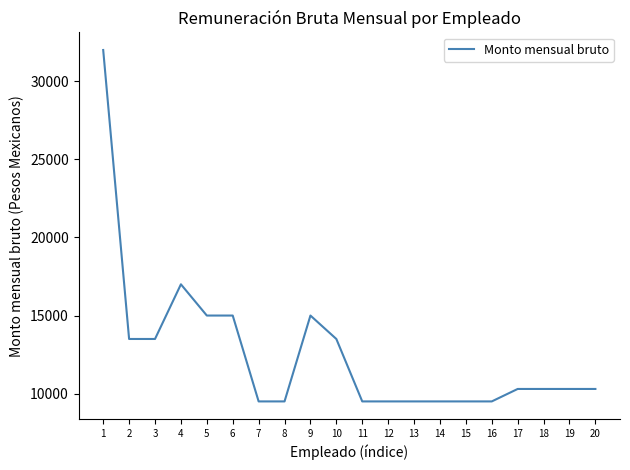

Count the number of categories in the chart.

20